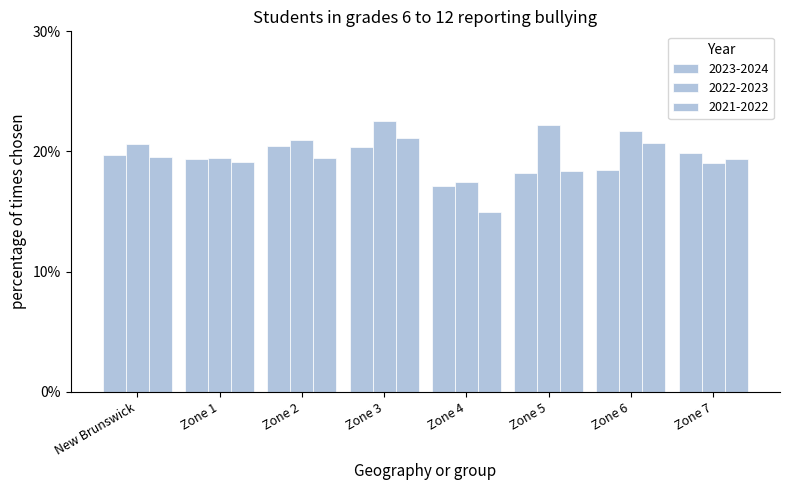

The 2021-2022 series shows 20.7 at Zone 6. True or false?

True